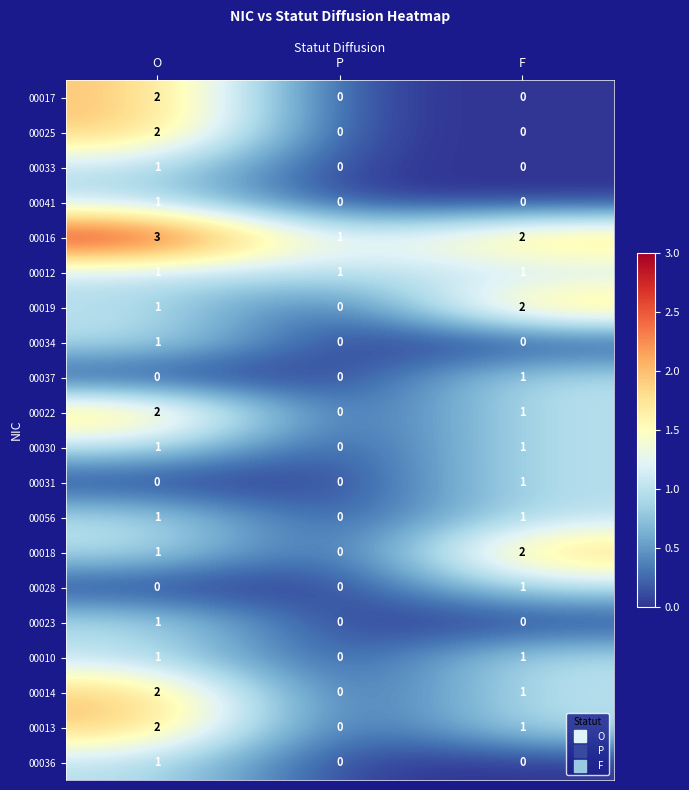

At which category is the sum across all series the highest?

O